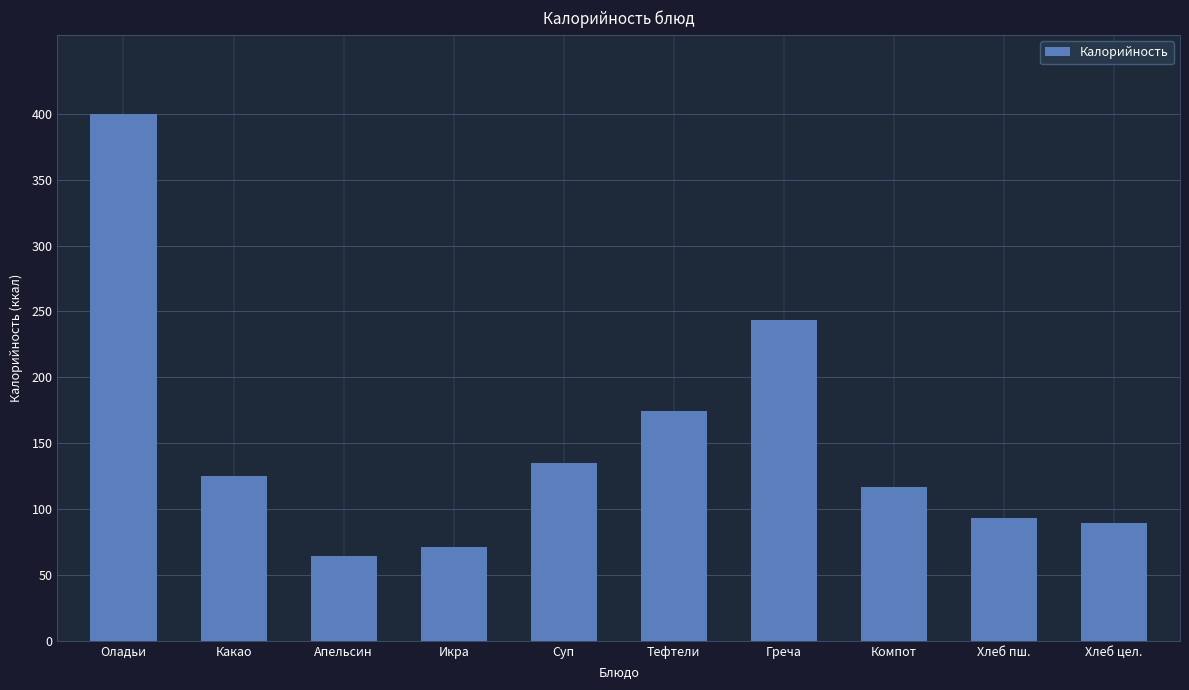

True or false: the data shows 125.0 at Какао.

True